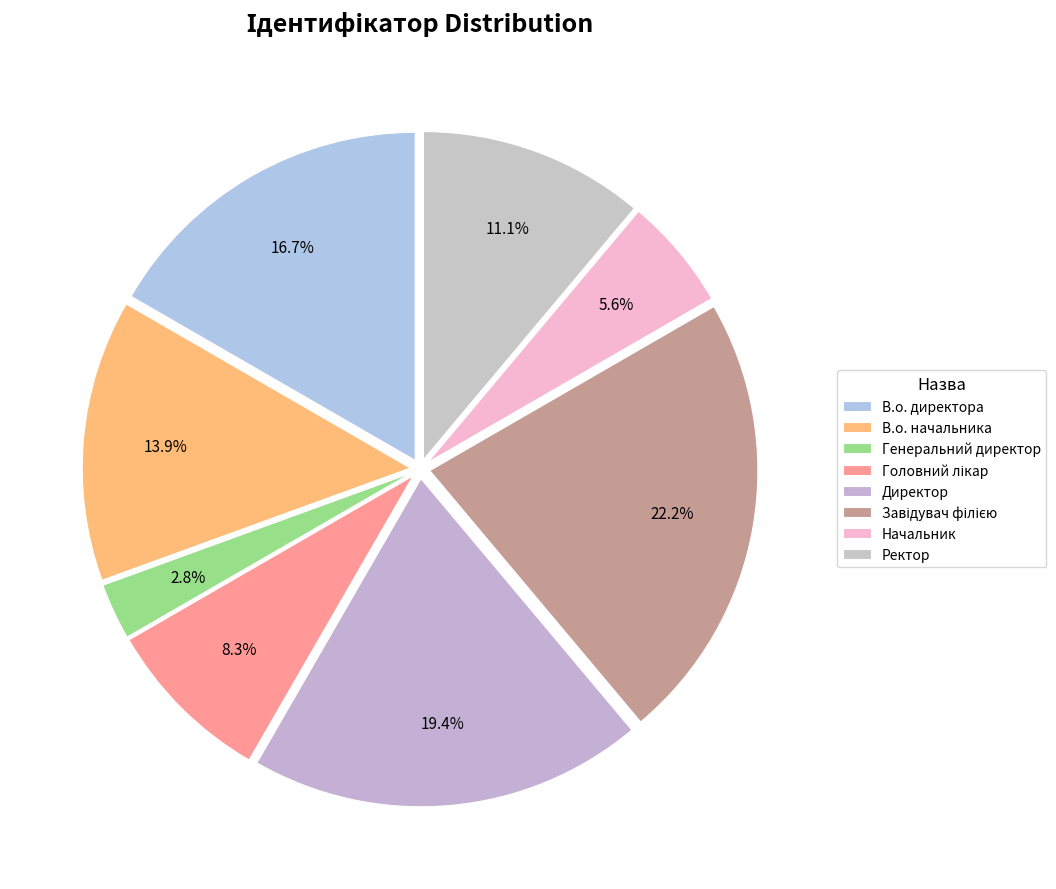

Count the number of slices in the pie.

8